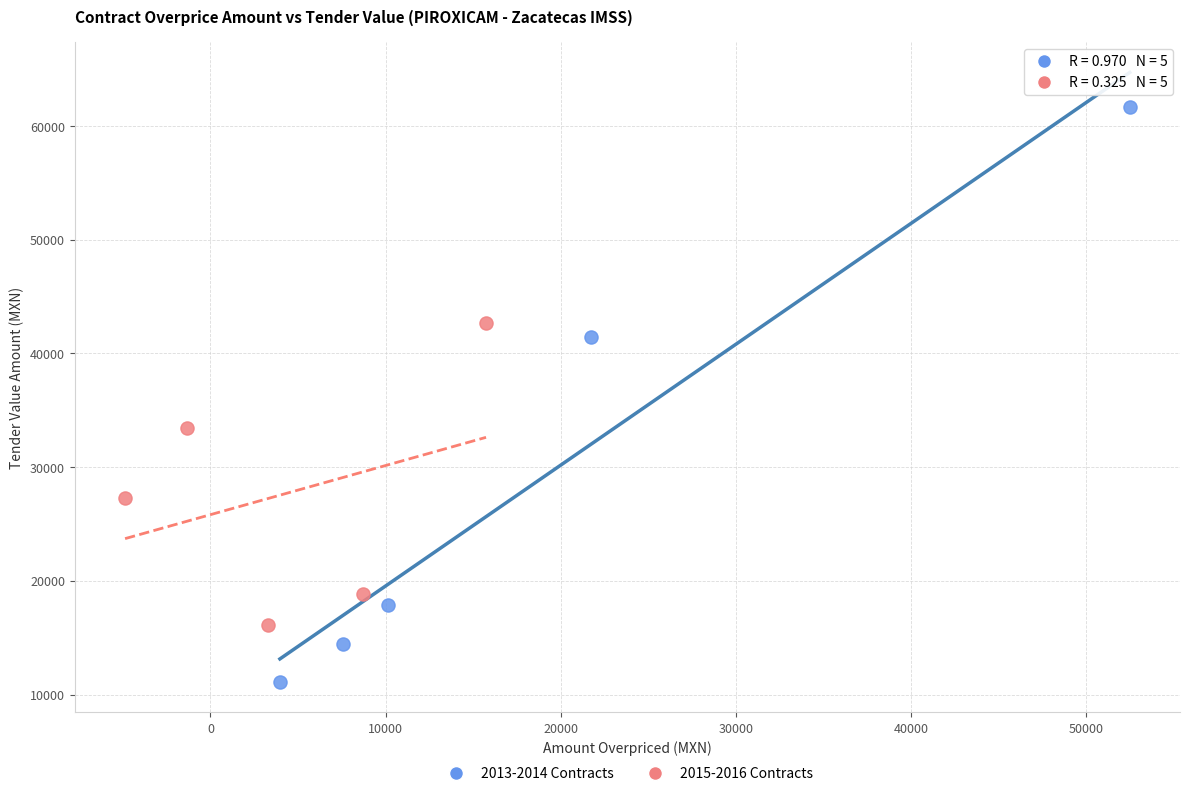

Which series reaches the minimum Y coordinate?

2013-2014 Contracts